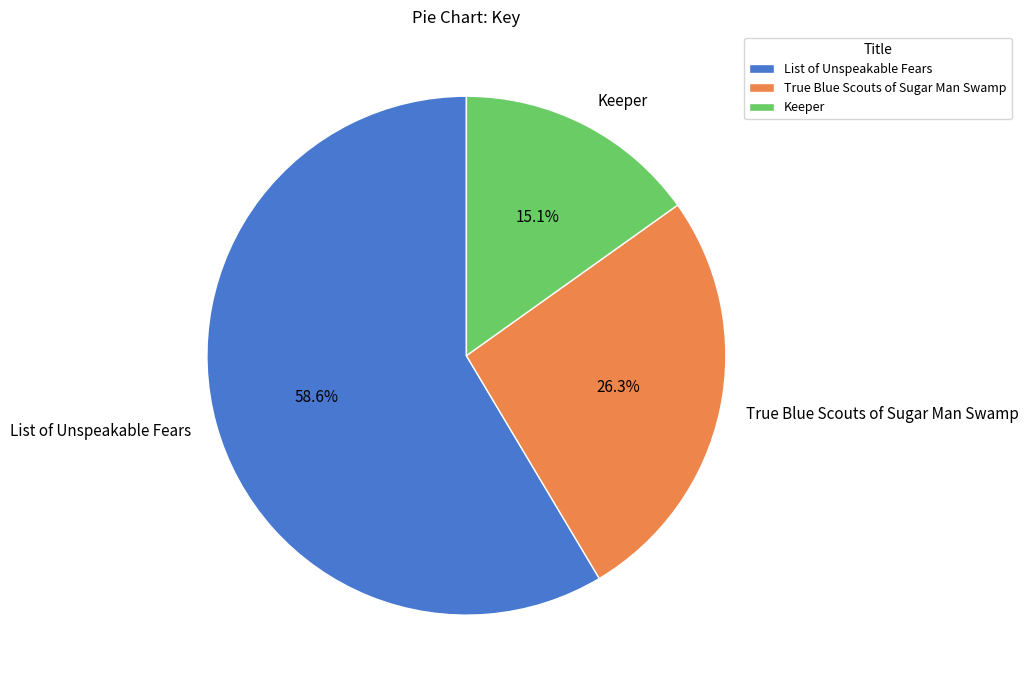

How many segments does this pie chart have?

3